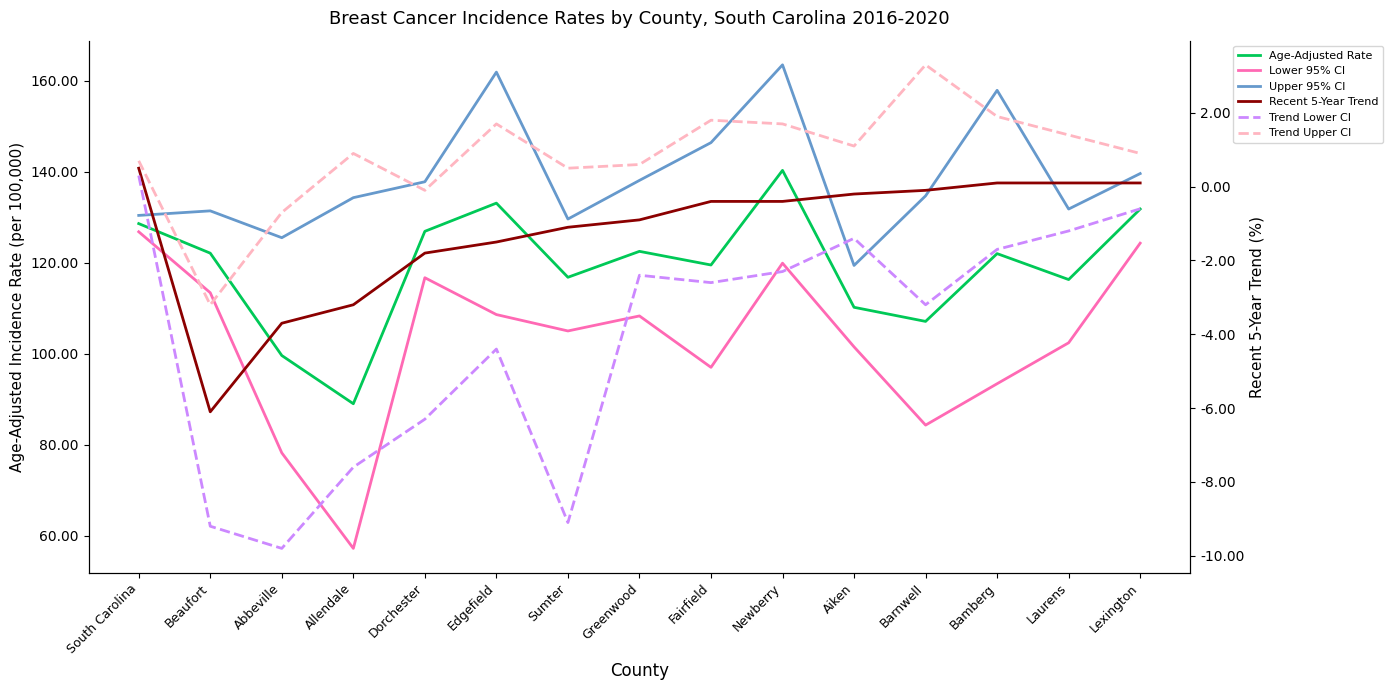

Which has a higher value, Lexington or Greenwood?

Lexington